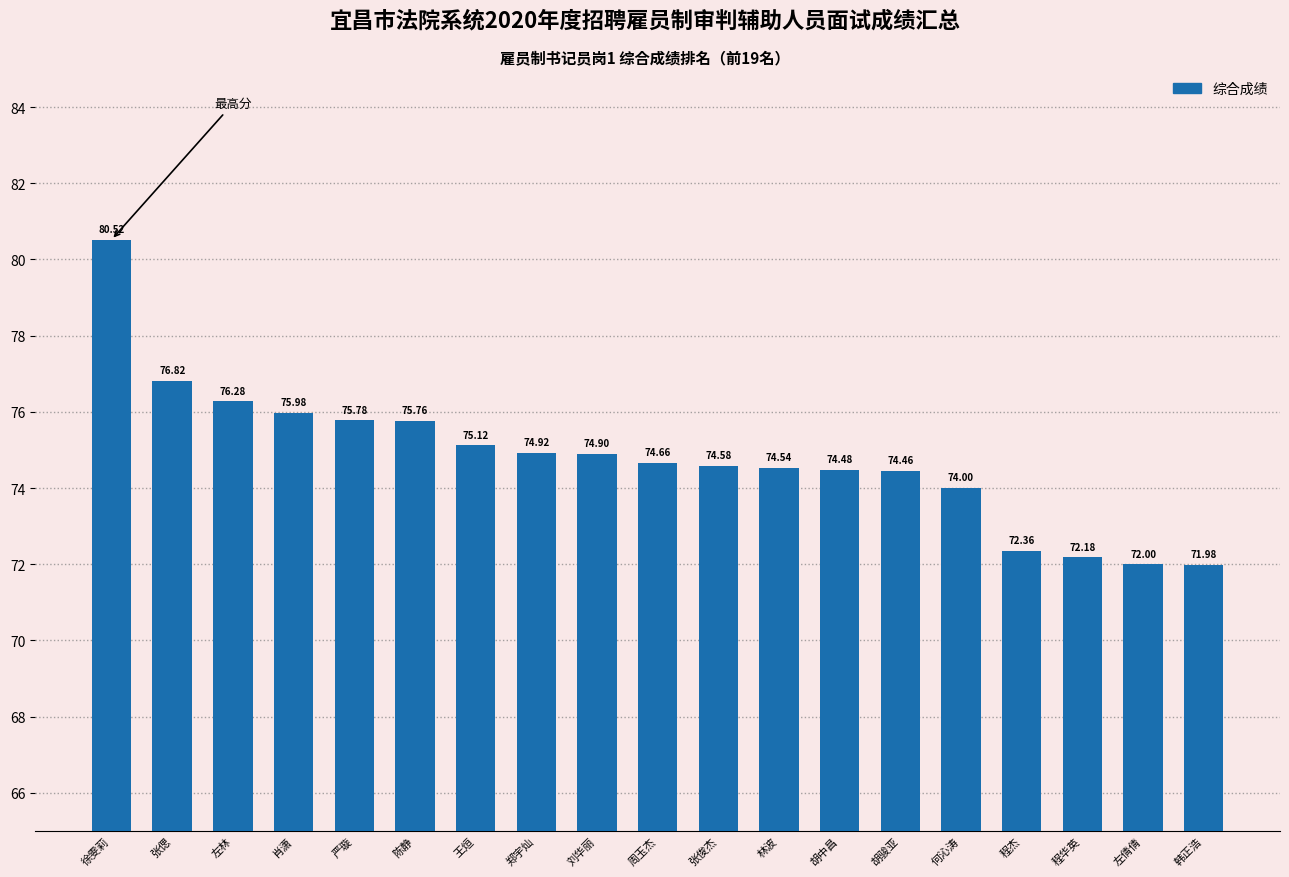

List the labels in order of value, largest first.

徐雯莉, 张偲, 左林, 肖潇, 严璇, 陈静, 王烜, 郑宇灿, 刘华丽, 周玉杰, 张俊杰, 林波, 胡中昌, 胡骏亚, 何沁涛, 程杰, 程华英, 左倩倩, 韩正浩